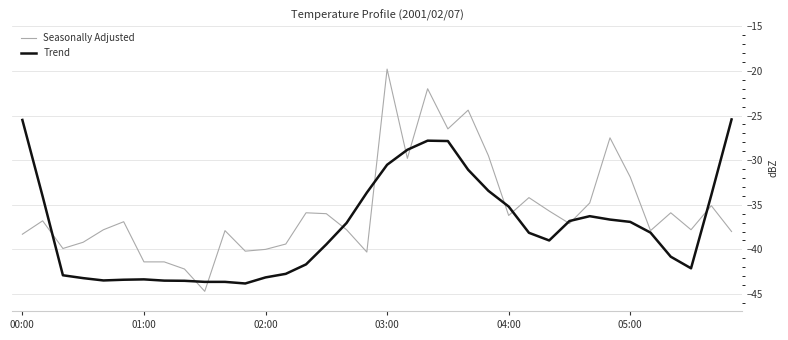

What are all the series names shown in the legend?

Seasonally Adjusted, Trend